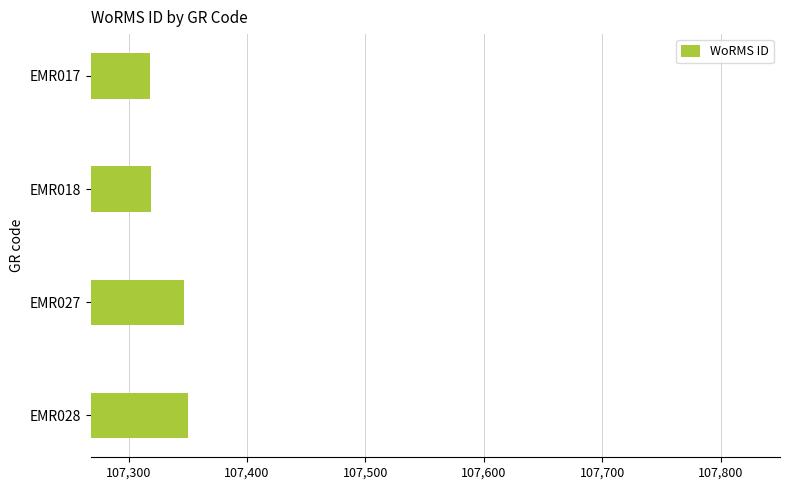

What is the value of the 3rd bar from the top?

107347